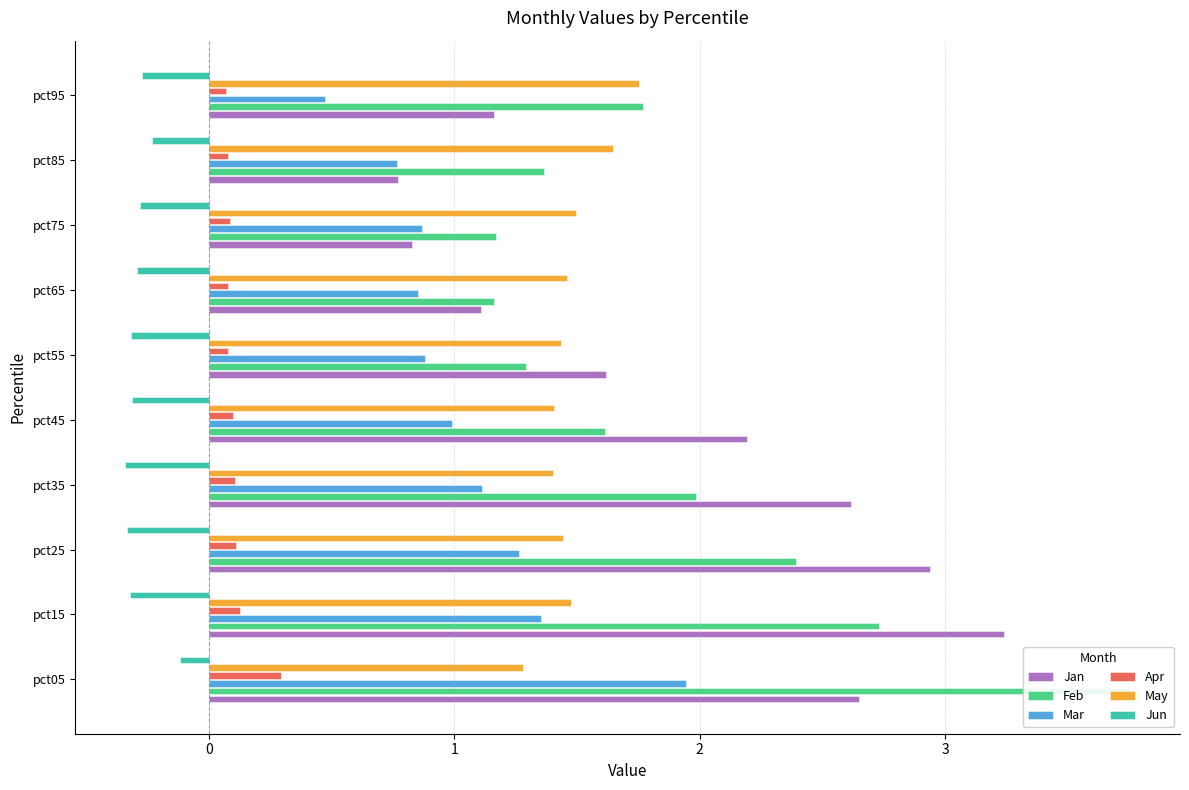

Reading left to right, list all the values displayed in this chart.

Jan: 2.7	3.2	2.9	2.6	2.2	1.6	1.1	0.8	0.8	1.2
Feb: 3.8	2.7	2.4	2.0	1.6	1.3	1.2	1.2	1.4	1.8
Mar: 1.9	1.4	1.3	1.1	1.0	0.9	0.9	0.9	0.8	0.5
Apr: 0.3	0.1	0.1	0.1	0.1	0.1	0.1	0.1	0.1	0.1
May: 1.3	1.5	1.4	1.4	1.4	1.4	1.5	1.5	1.6	1.8
Jun: -0.1	-0.3	-0.3	-0.3	-0.3	-0.3	-0.3	-0.3	-0.2	-0.3